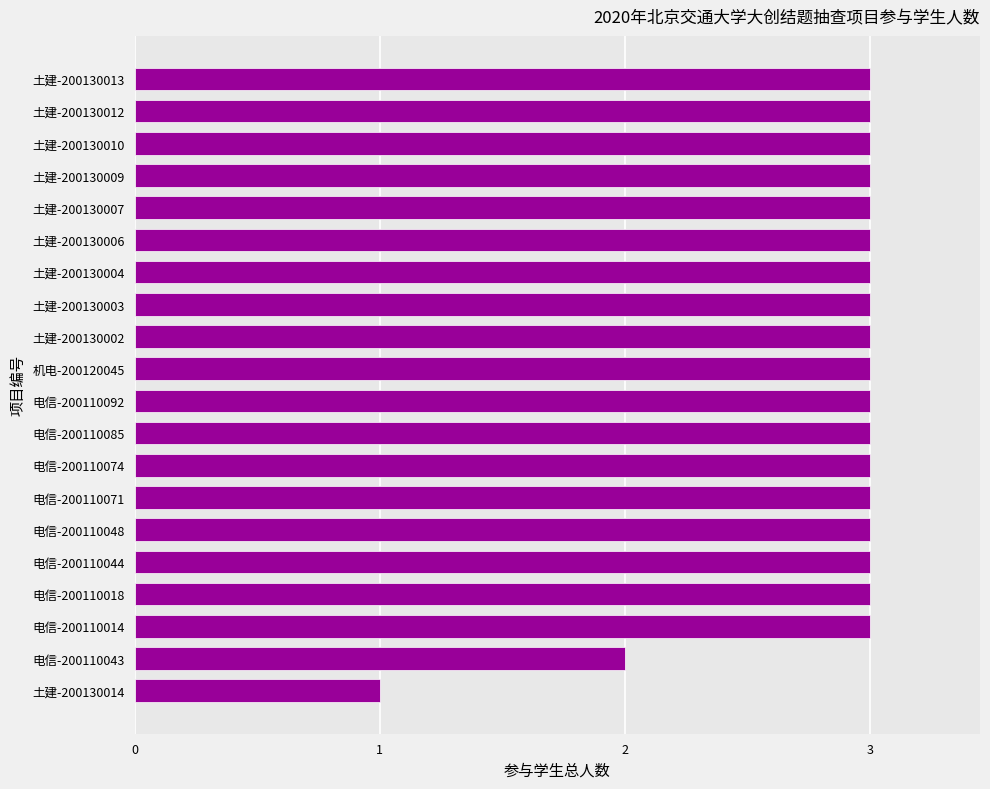

What is the sum of the values at 电信-200110014 and 电信-200110074?

6